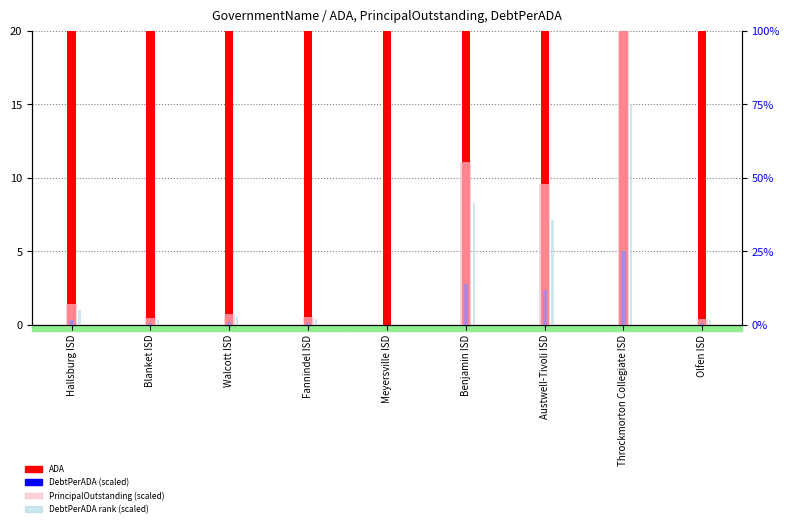

How many bars are there in total?

36